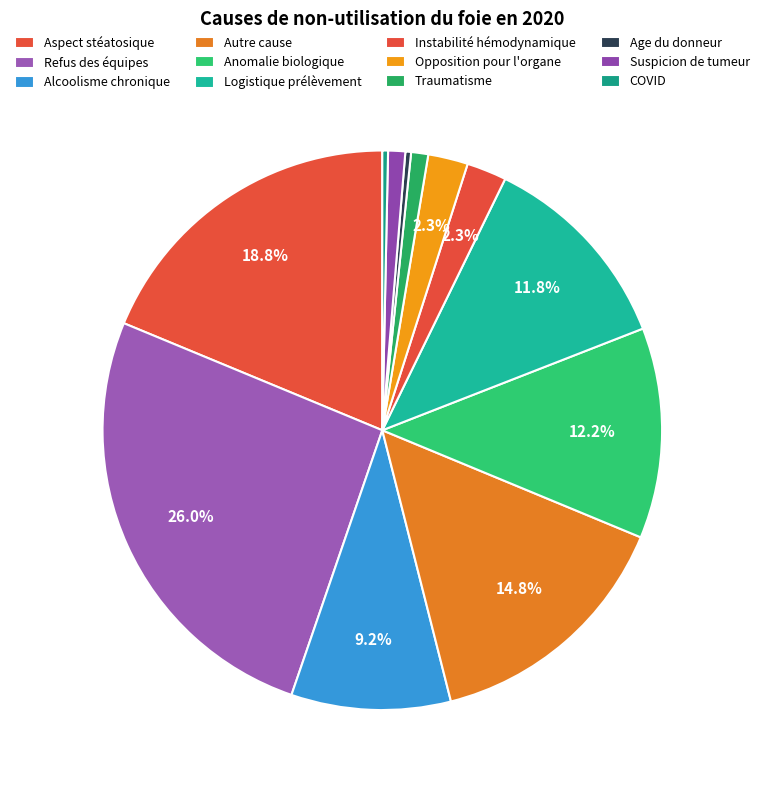

Approximately how many times larger is the value at Refus des équipes compared to Logistique prélèvement?

2.2